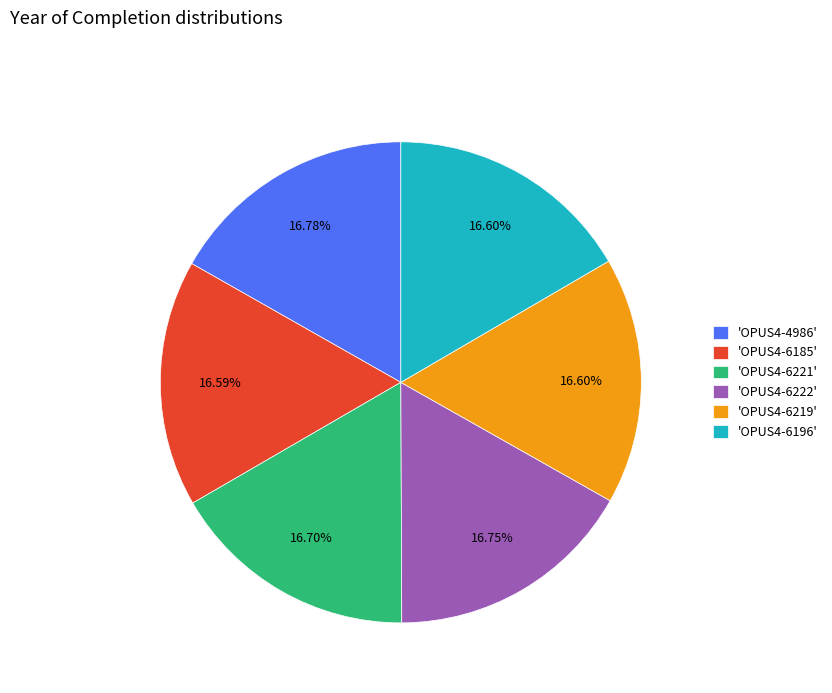

Does 'OPUS4-6219' account for over 50% of the chart?

No